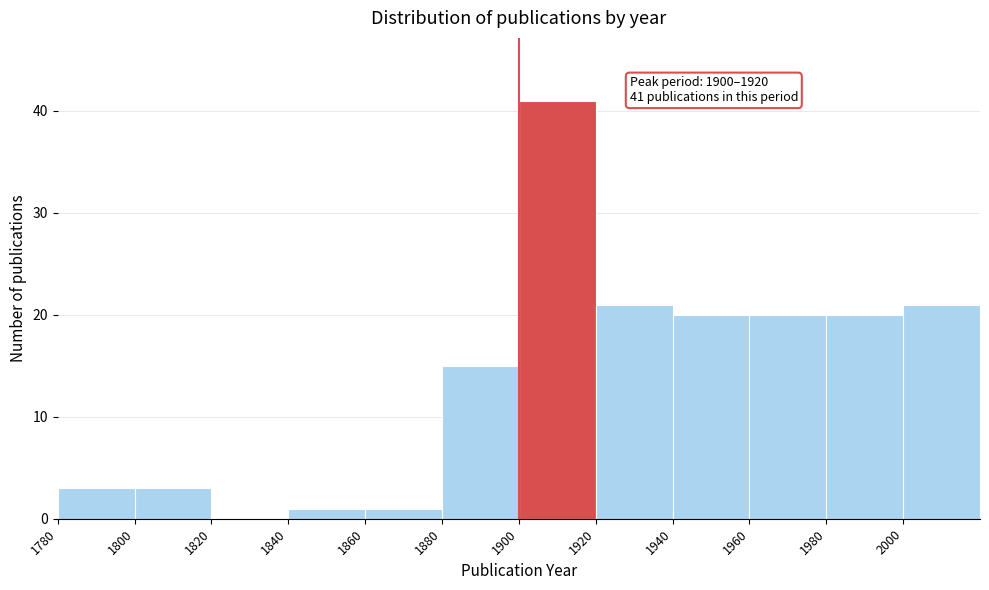

Over which range of the x-axis is the bar tallest?

1900 to 1920